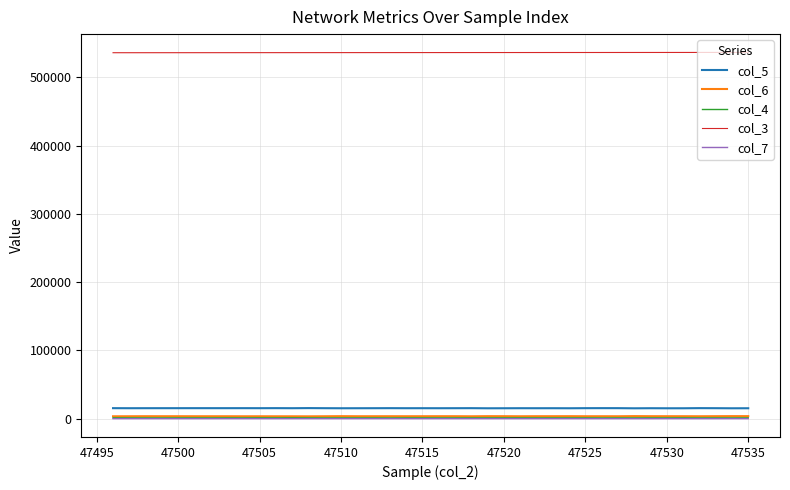

True or false: col_4 and col_3 cross at least once.

False